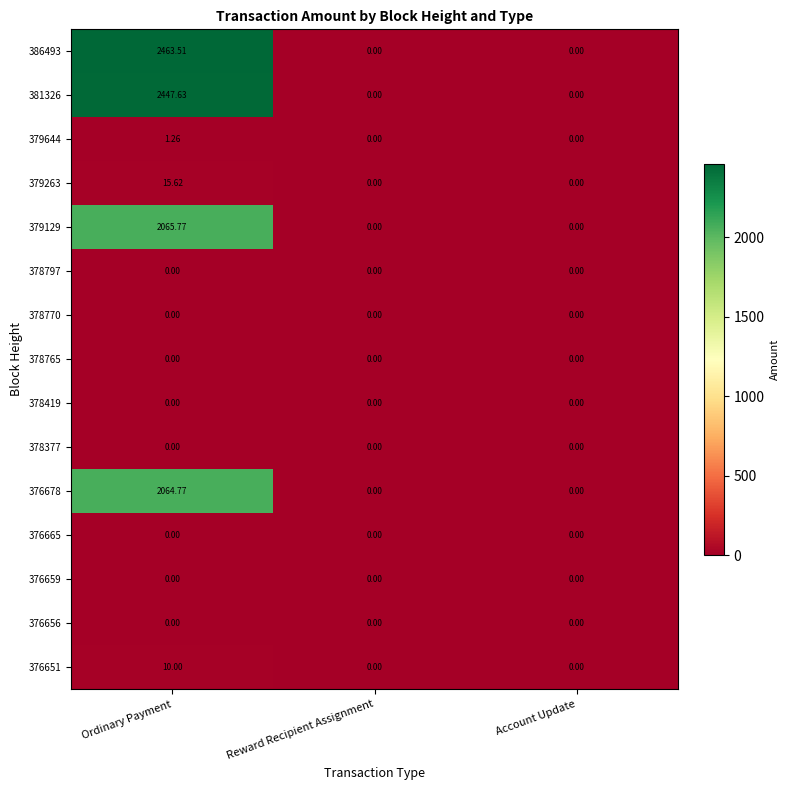

What is the maximum value shown in the chart?

2463.5